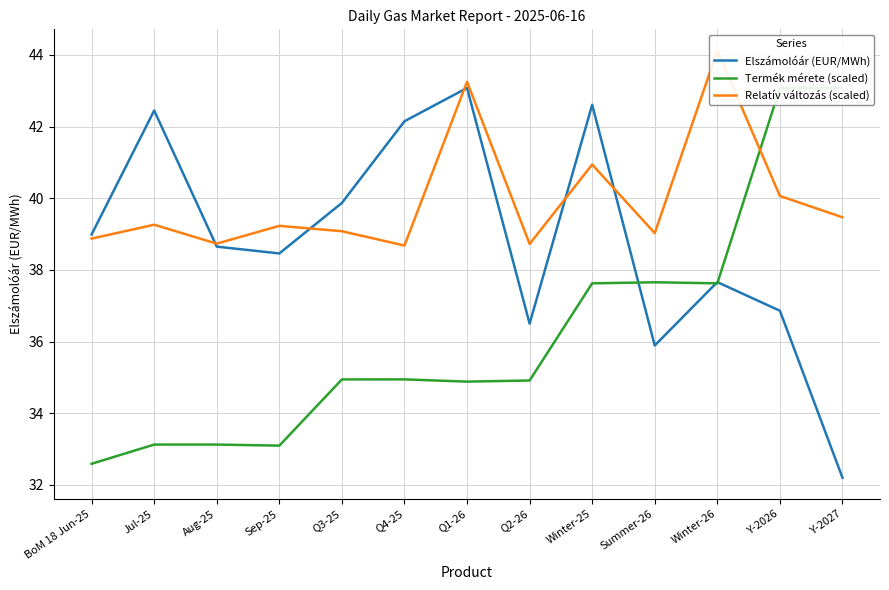

What is the label of the 5th point from the left?

Q3-25